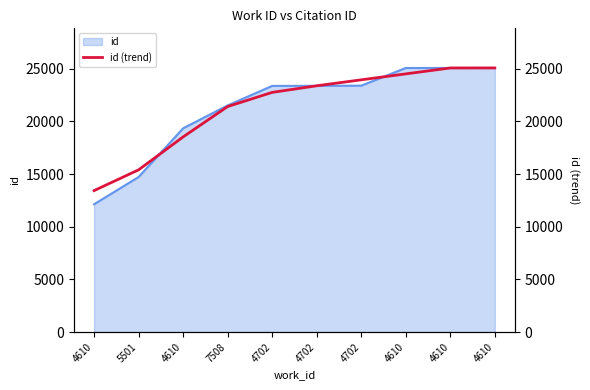

Approximately how many times larger is the value at 4702 compared to 4610?

1.0